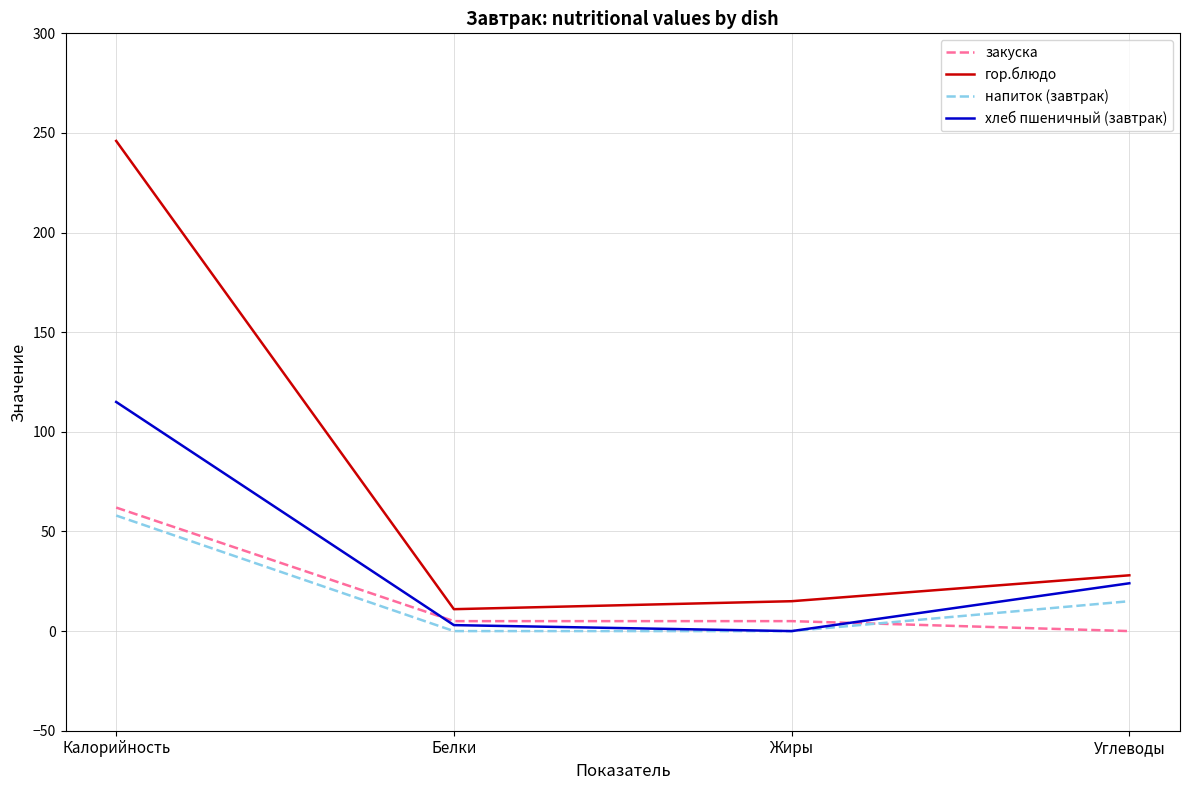

What is the difference between the highest and lowest values at Калорийность?

188